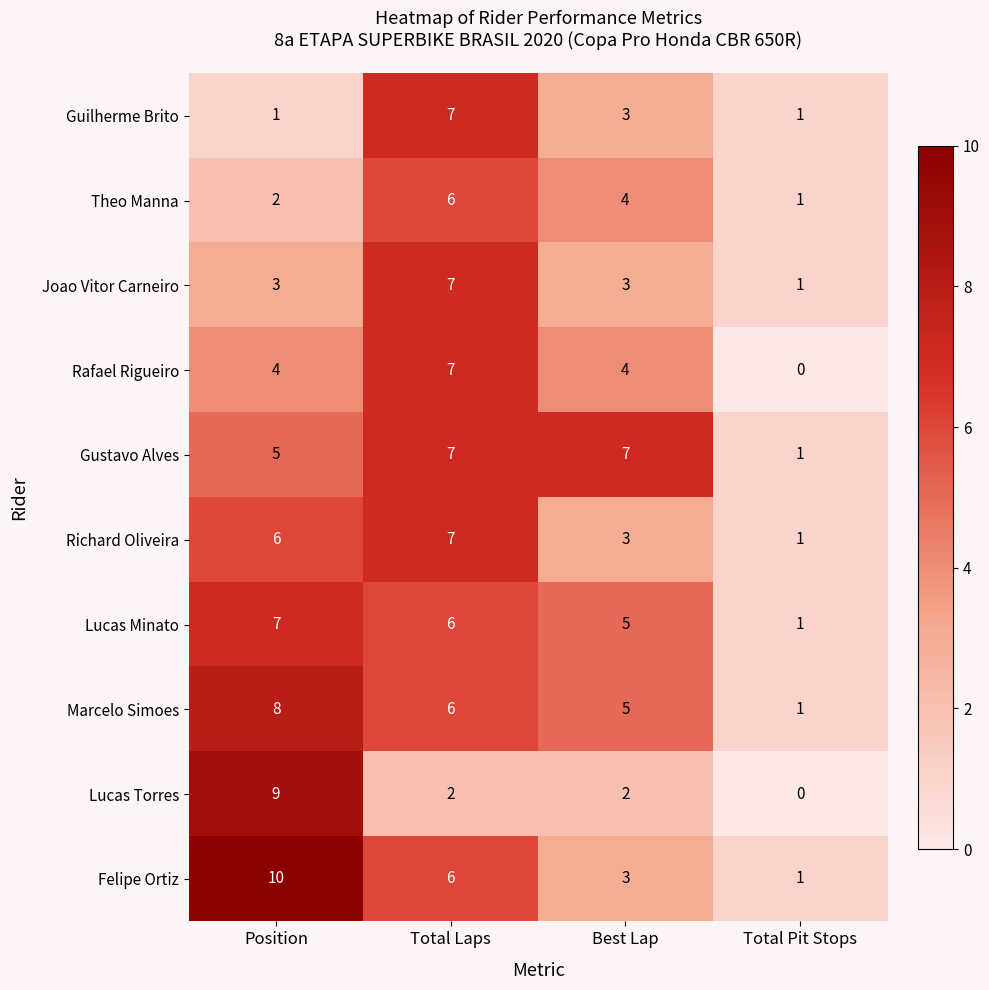

At which category is the sum across all series the highest?

Total Laps